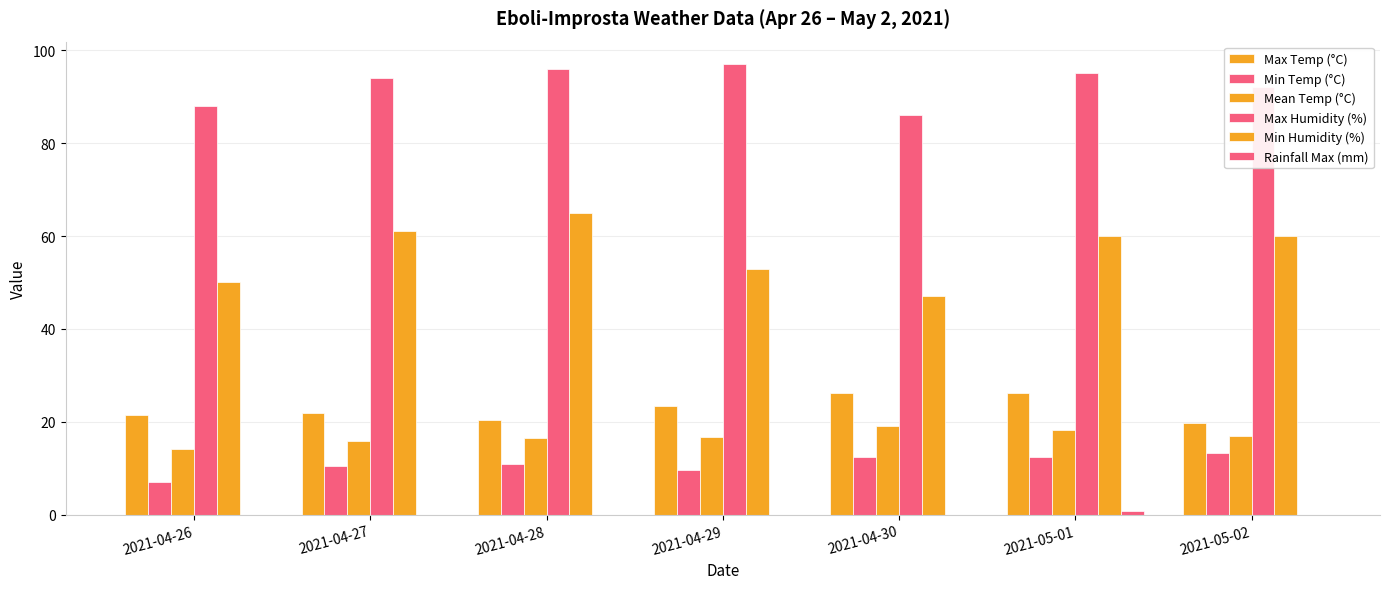

What is the maximum value shown in the chart?

97.0